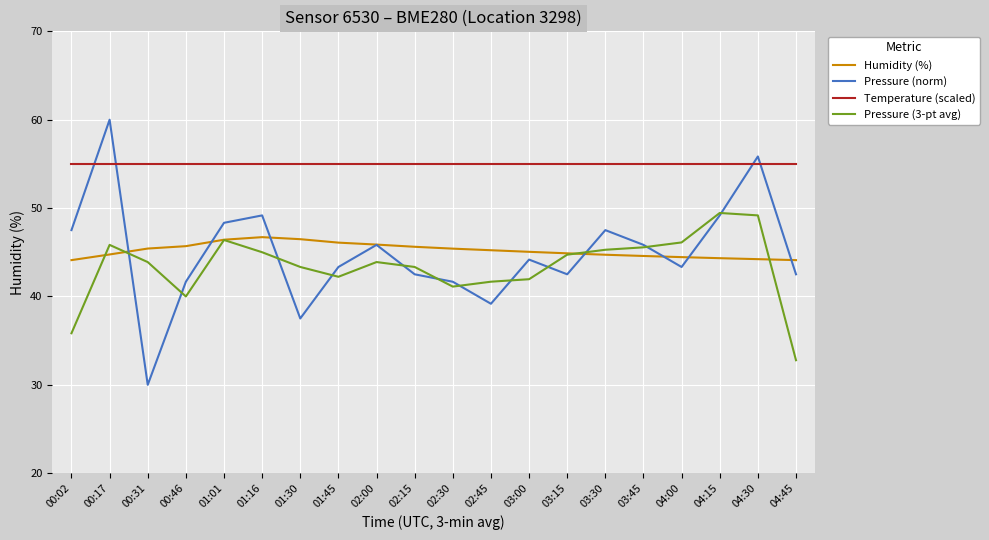

True or false: Pressure (3-pt avg) has more than 0 points higher than both neighbors.

True